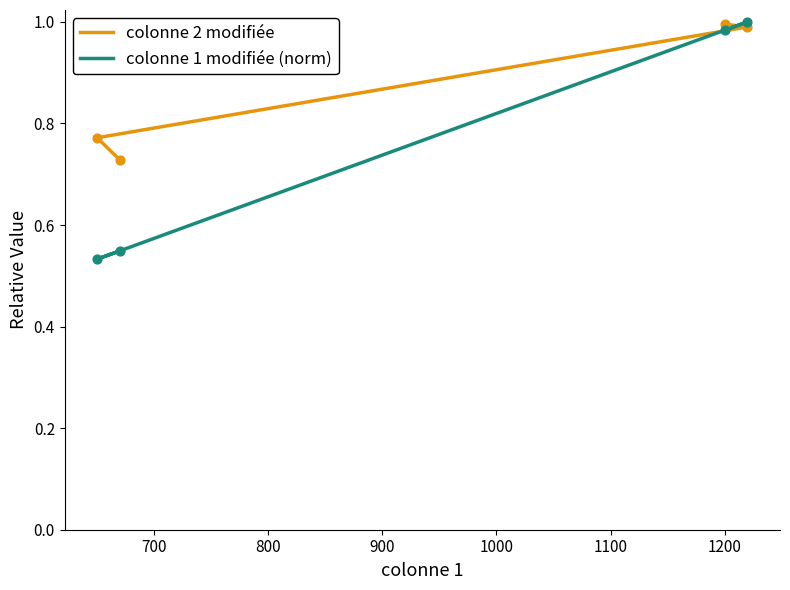

Which series reaches the minimum Y coordinate?

colonne 1 modifiée (norm)